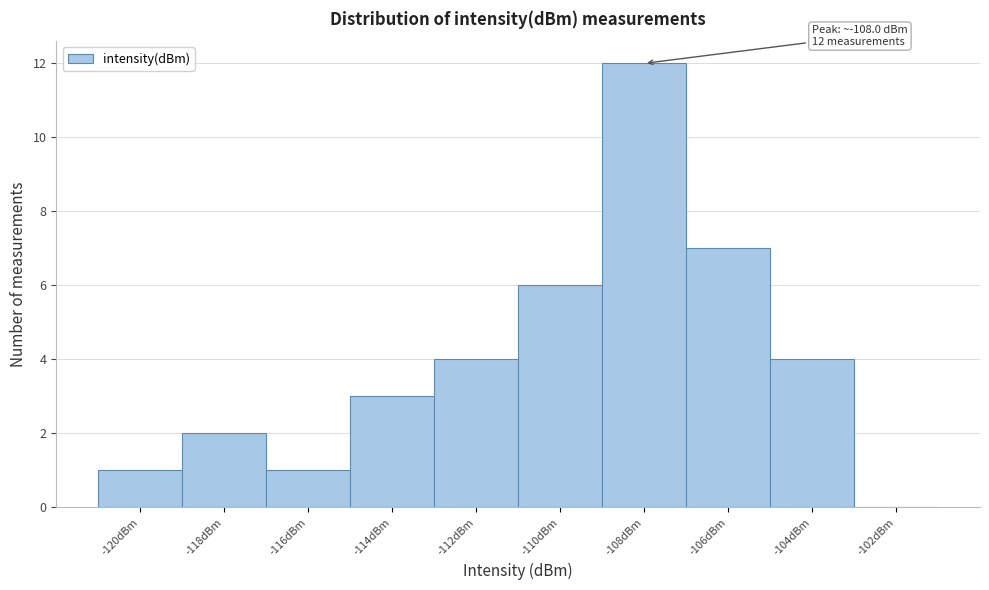

Over which range of the x-axis is the bar tallest?

-109 to -107